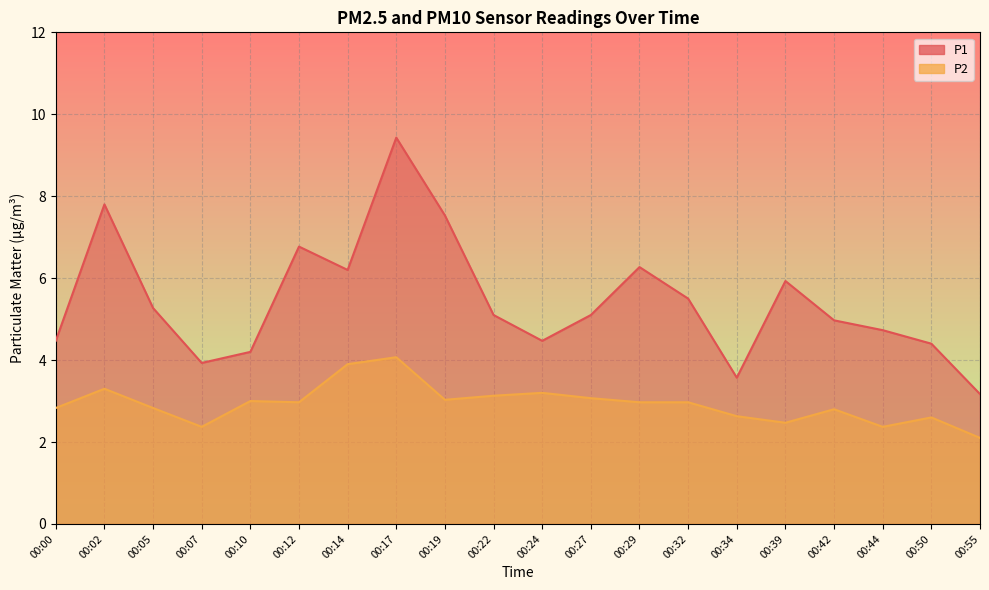

What is the difference between the maximum and minimum values in the P1 series?

6.3